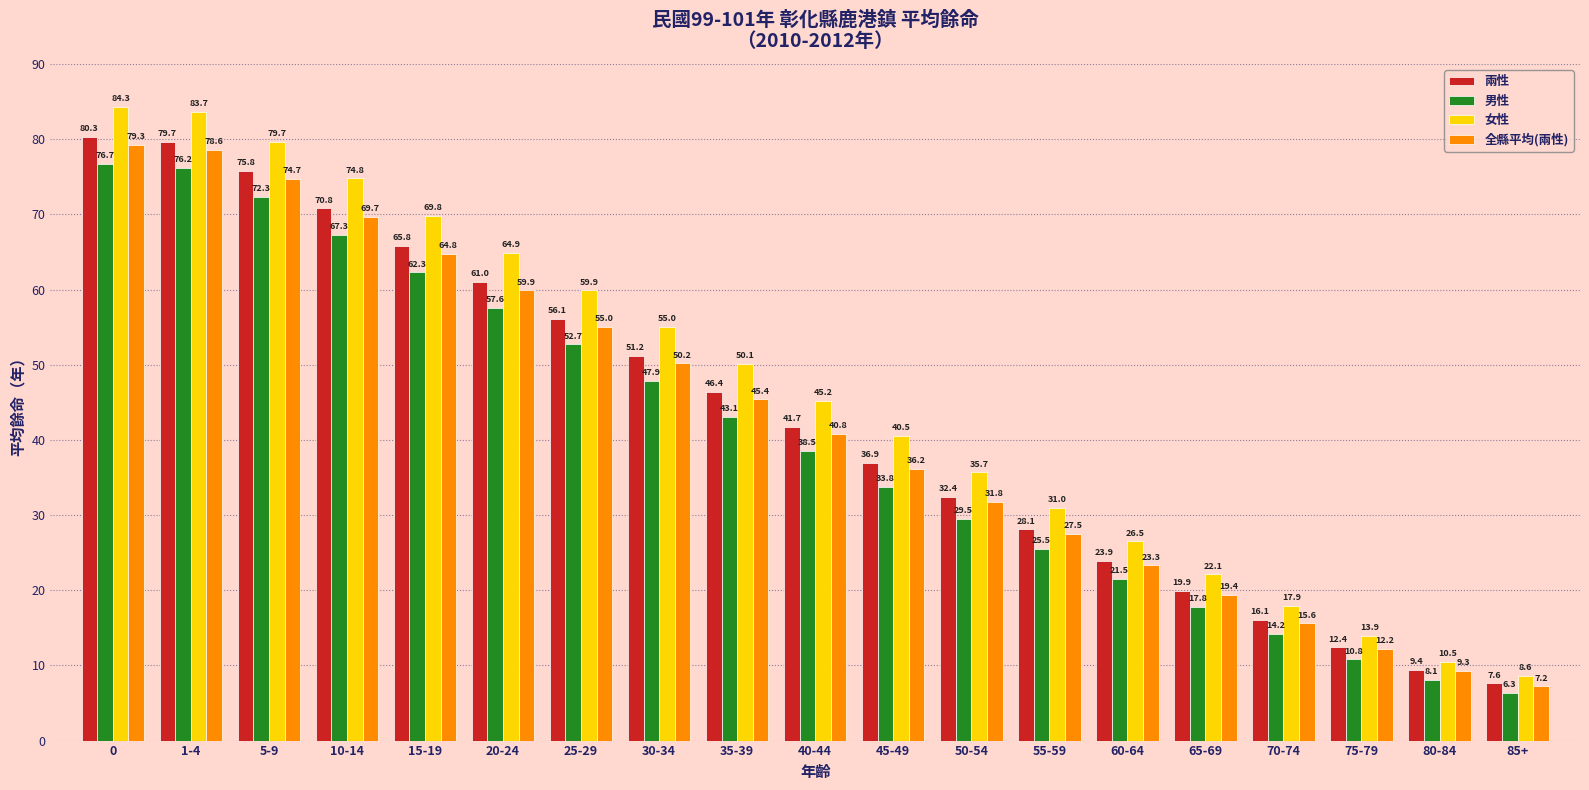

Is it true that 男性 equals 8.1 at 80-84?

True